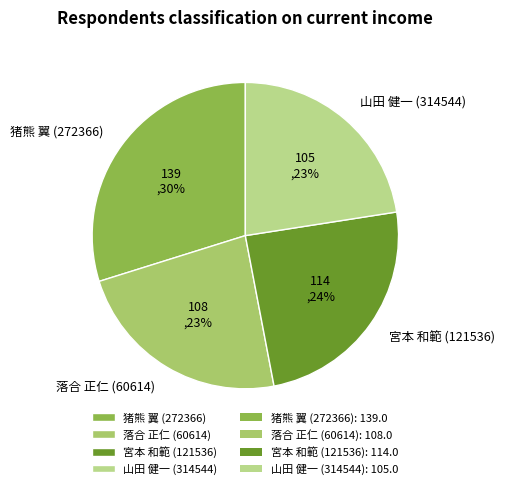

Combined, do 宮本 和範 (121536) and 山田 健一 (314544) account for over 50%?

No